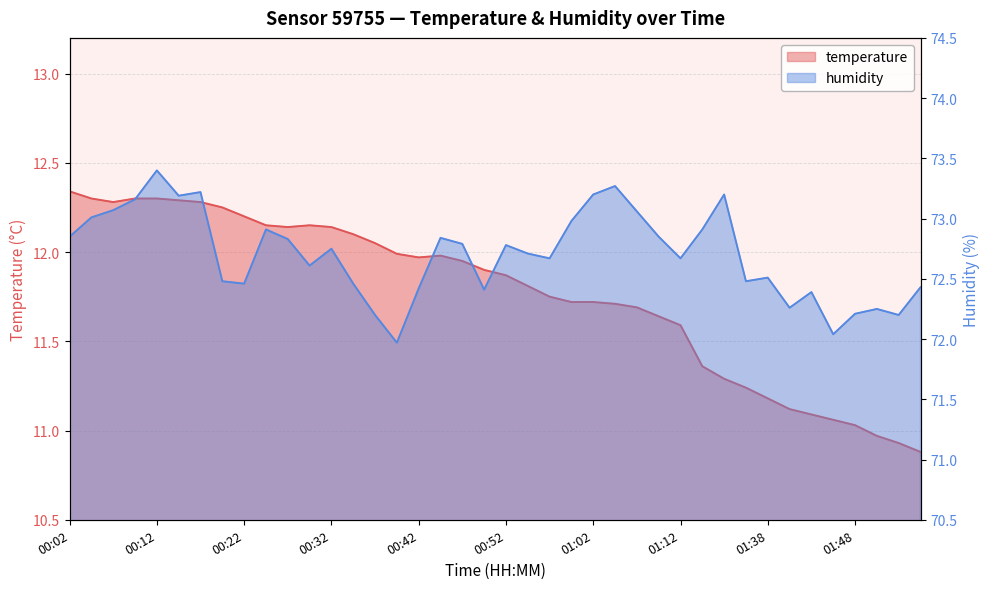

Which series has the widest spread of values?

temperature